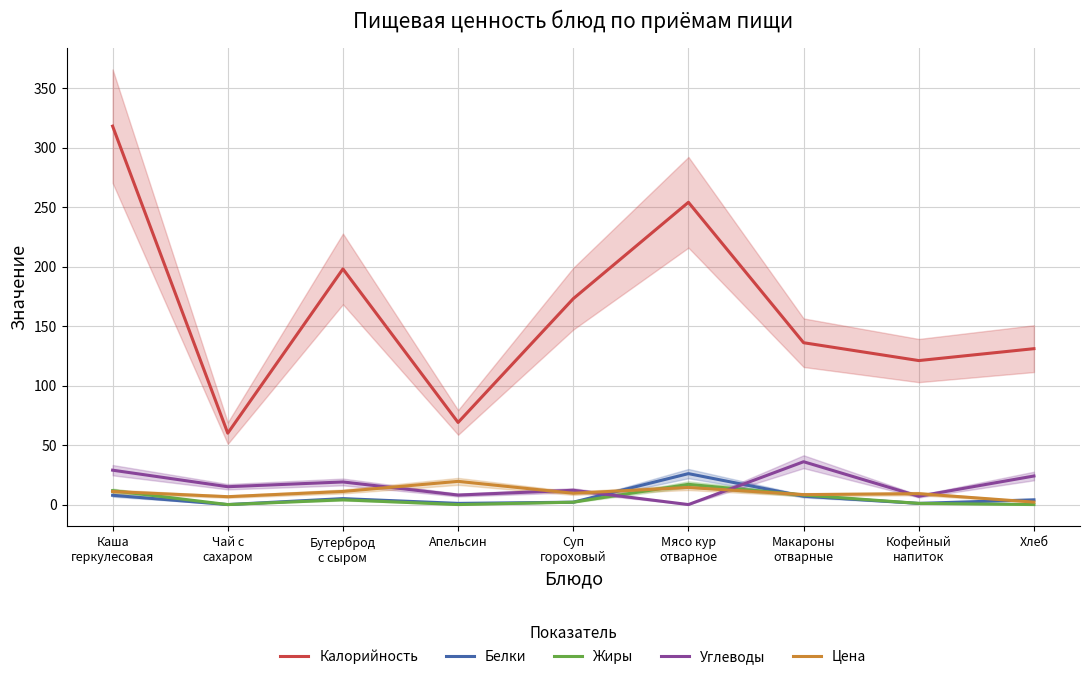

What is the difference between the maximum and minimum values in the Белки series?

26.0